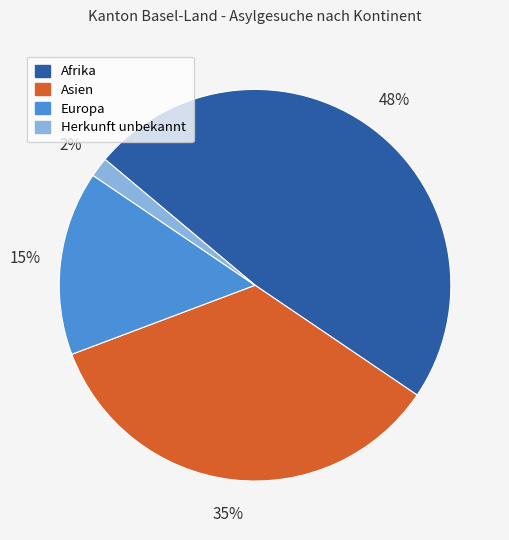

To the nearest percent, what is the combined percentage of Herkunft unbekannt and Europa?

17%